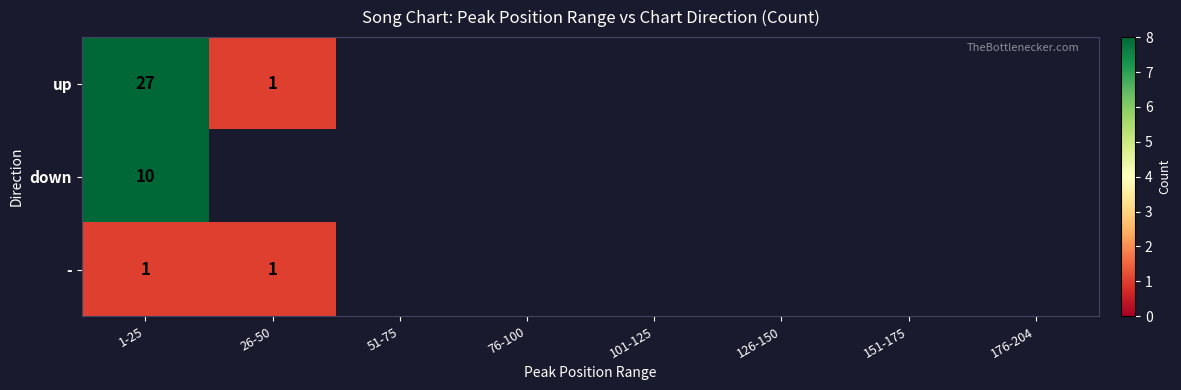

Is the value of - at 26-50 greater than the value of up at 1-25?

No